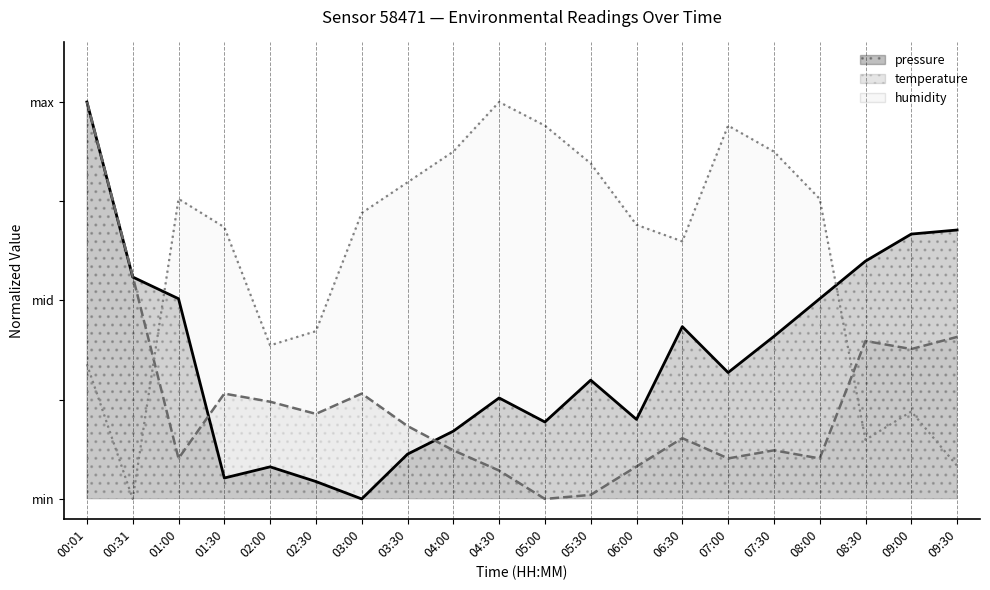

What is the sum of the humidity values at 05:30 and 09:00?

1.1